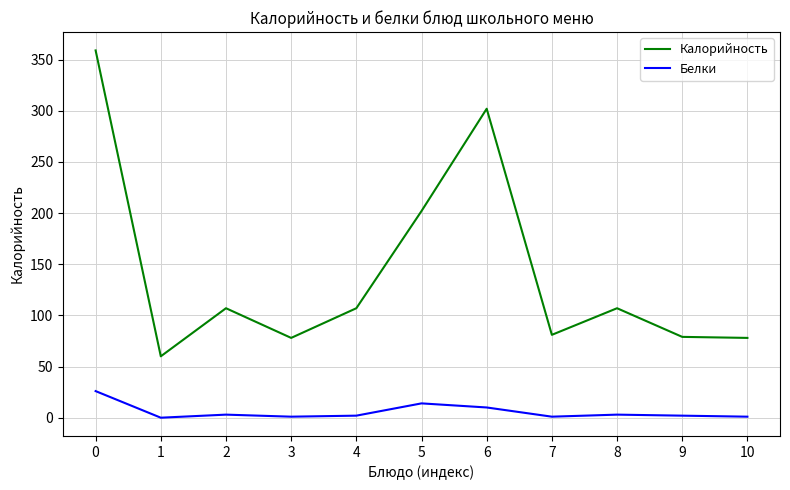

In Калорийность, how many points are higher than both neighbors (excluding endpoints)?

3